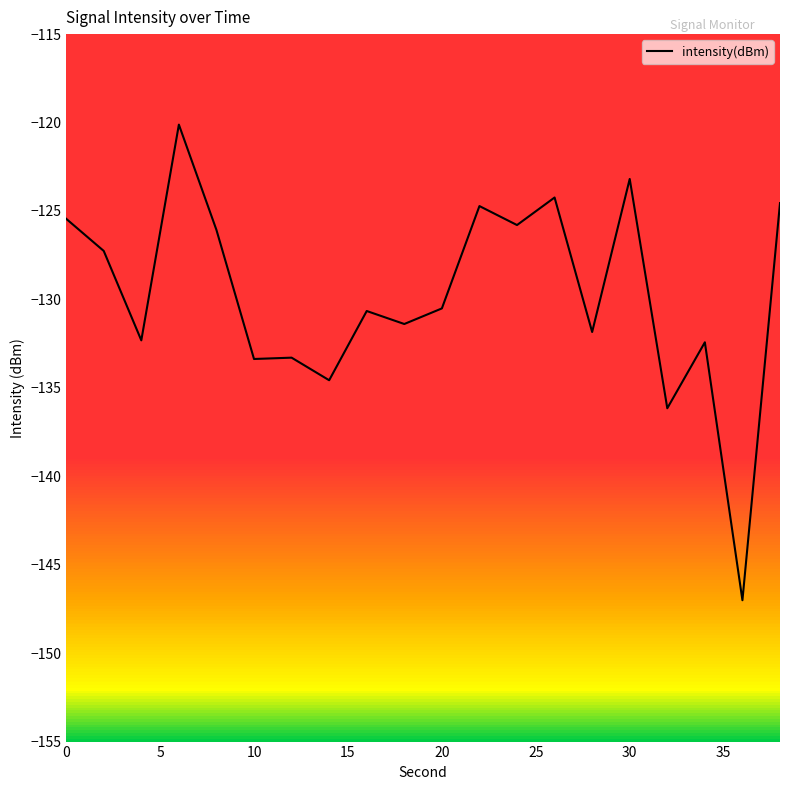

What is the smallest value displayed?

-147.0